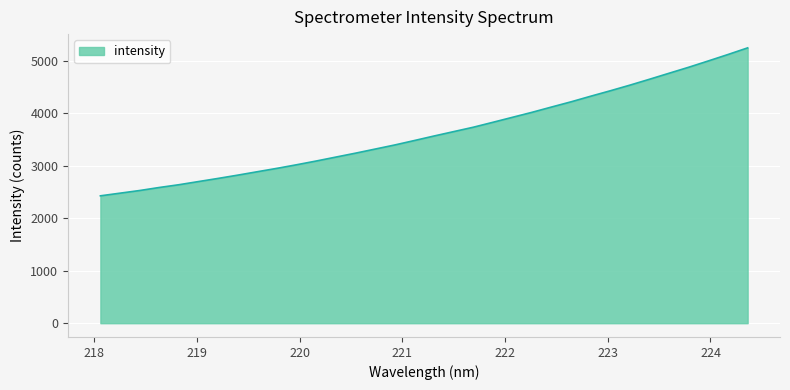

What is the smallest value displayed?

2426.6